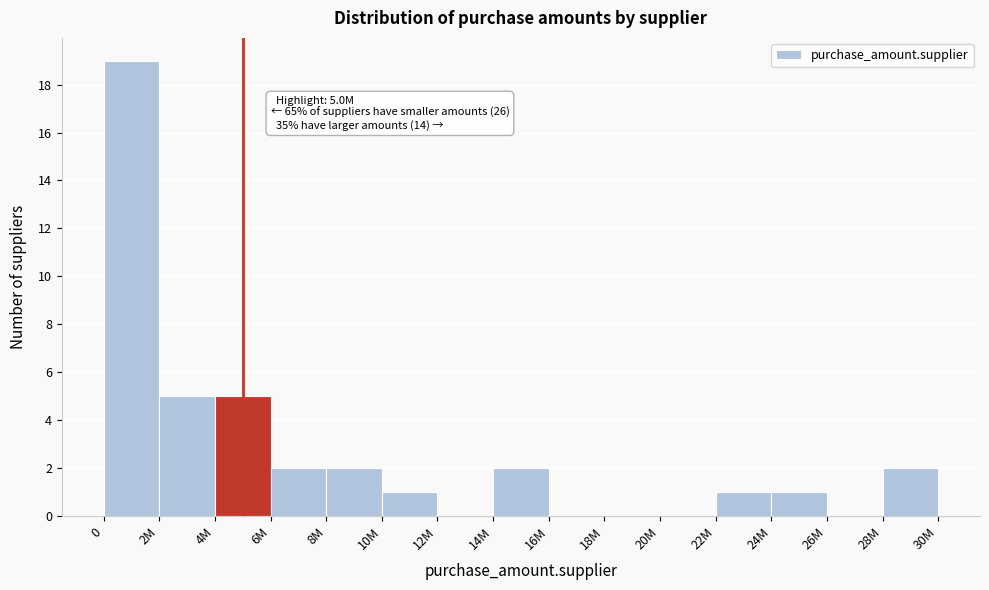

Reading left to right, what are all the values shown in this chart?

0=19	2M=5	4M=5	6M=2	8M=2	10M=1	12M=0	14M=2	16M=0	18M=0	20M=0	22M=1	24M=1	26M=0	28M=2